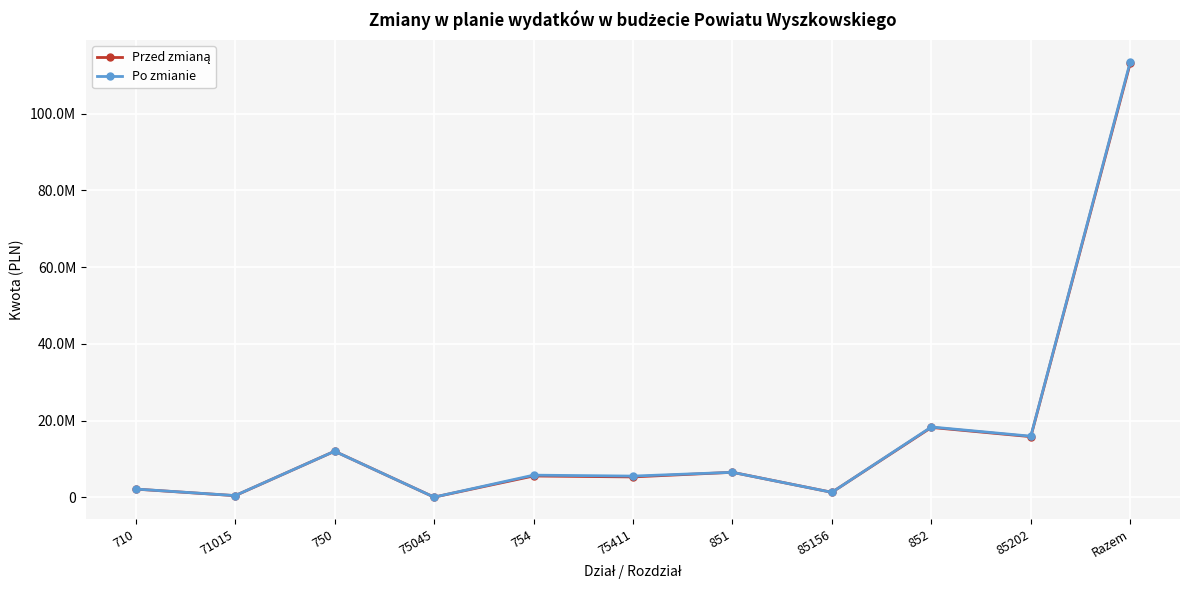

Rank the series at 754 from highest to lowest value.

Po zmianie, Przed zmianą